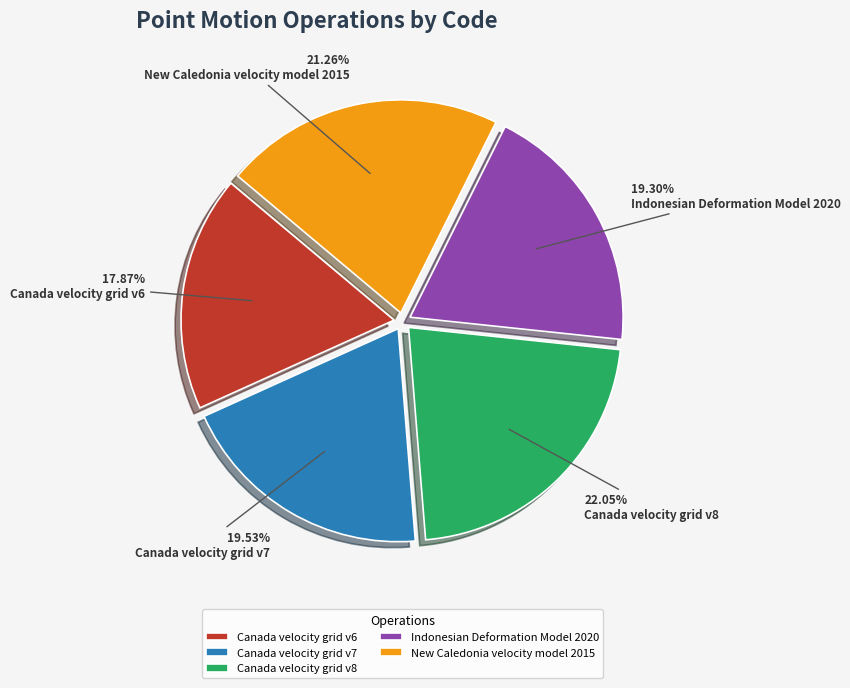

Between New Caledonia velocity model 2015 and Canada velocity grid v6, which is larger?

New Caledonia velocity model 2015